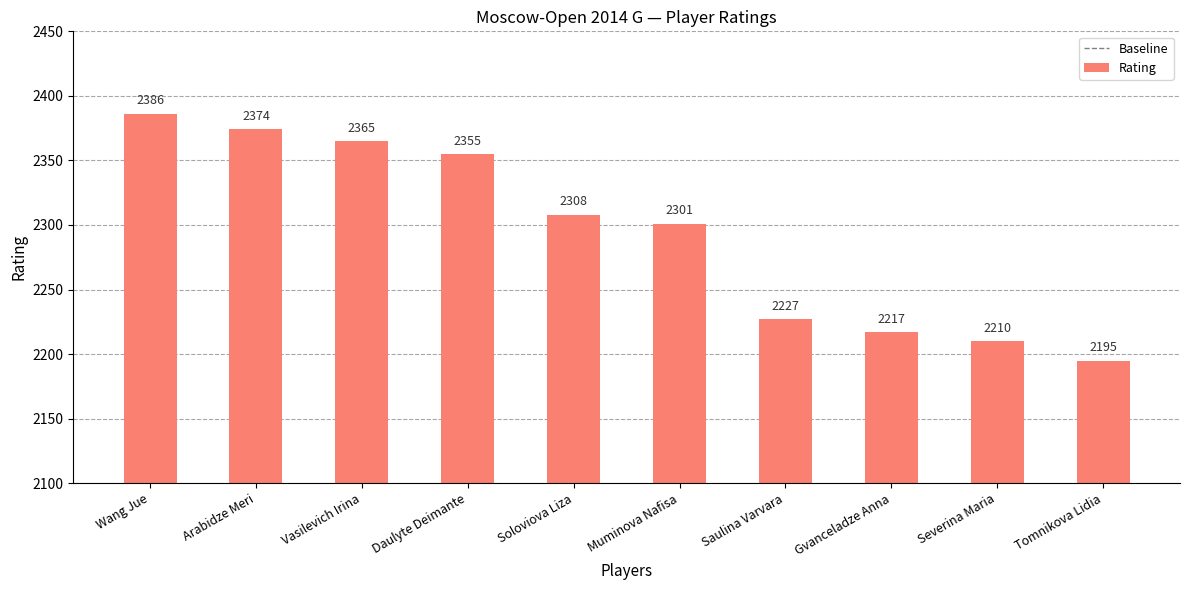

True or false: the data shows 2217 at Gvanceladze Anna.

True